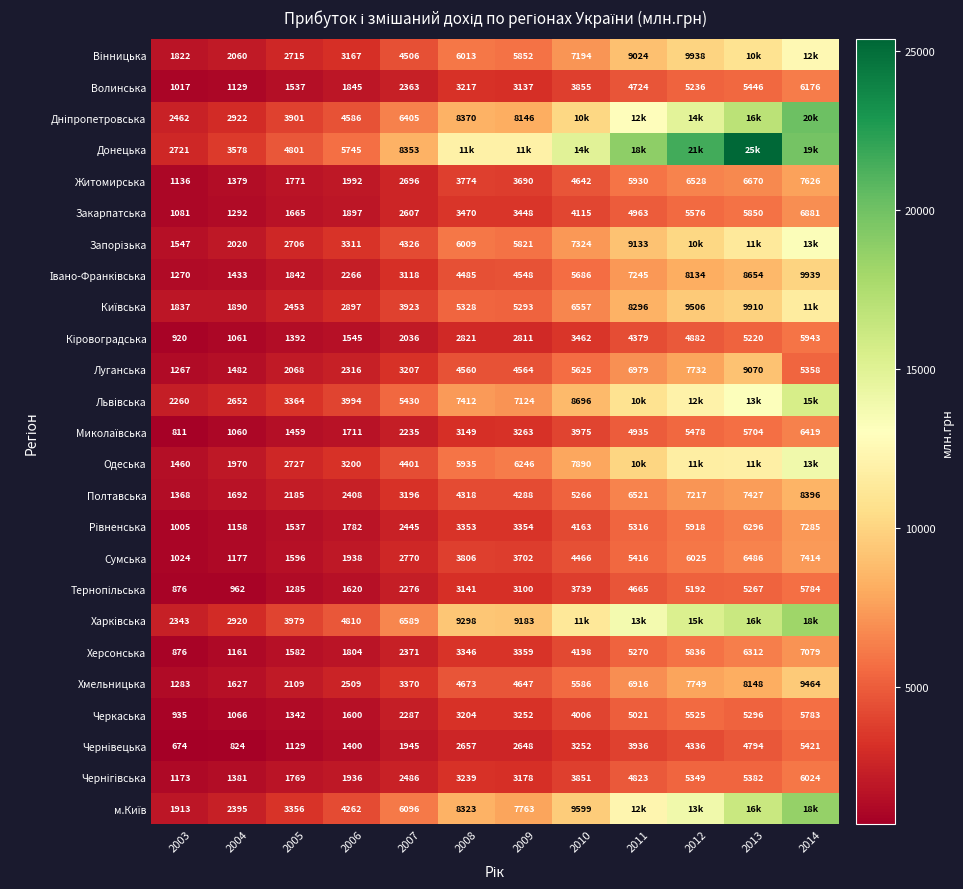

At how many categories does at least one series exceed 767?

12